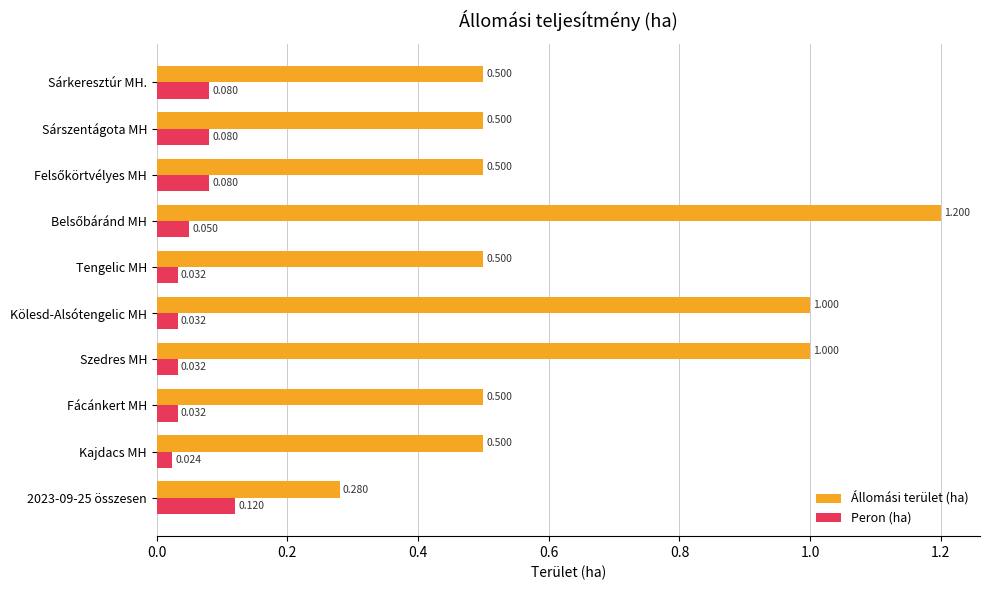

At which label does Peron (ha) reach its minimum?

Kajdacs MH